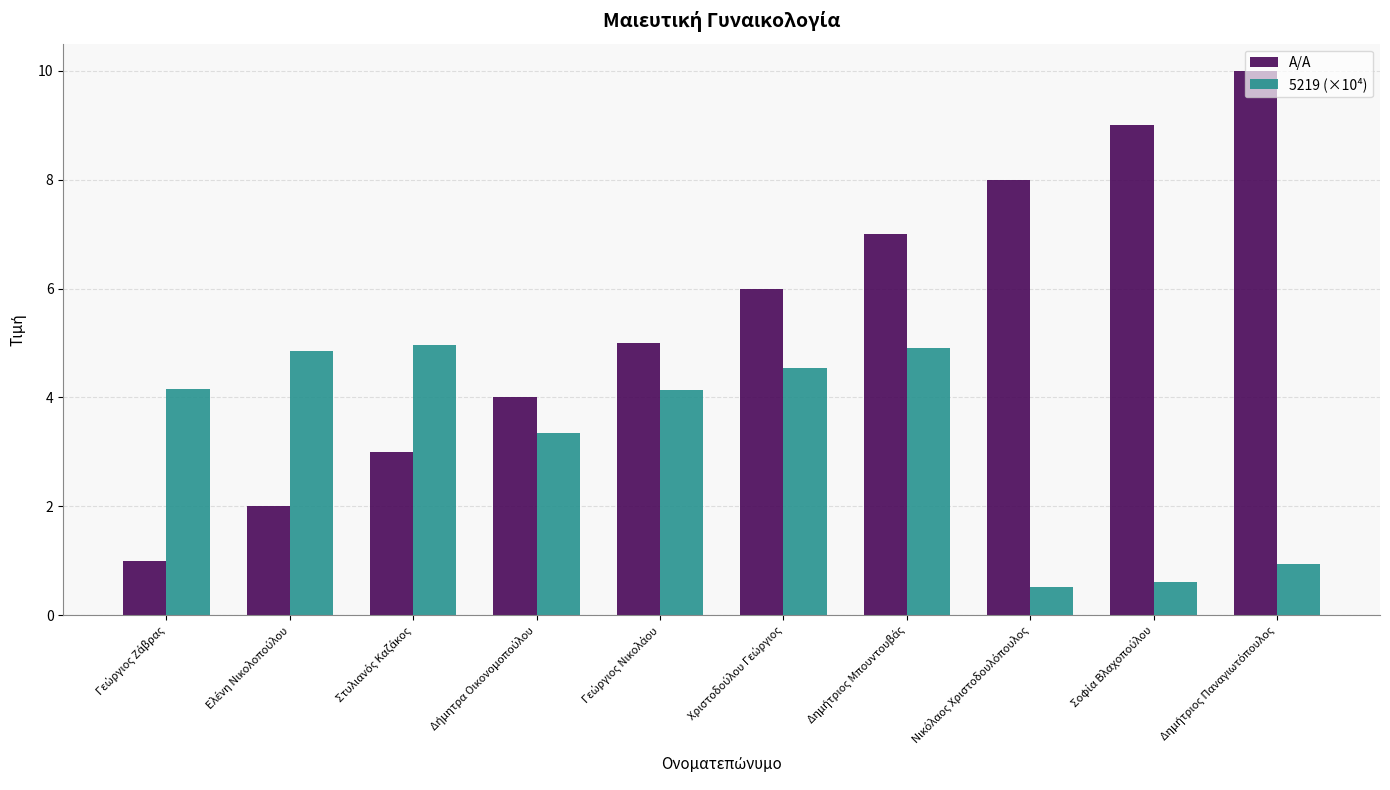

Which series has the largest total across all categories?

Α/Α